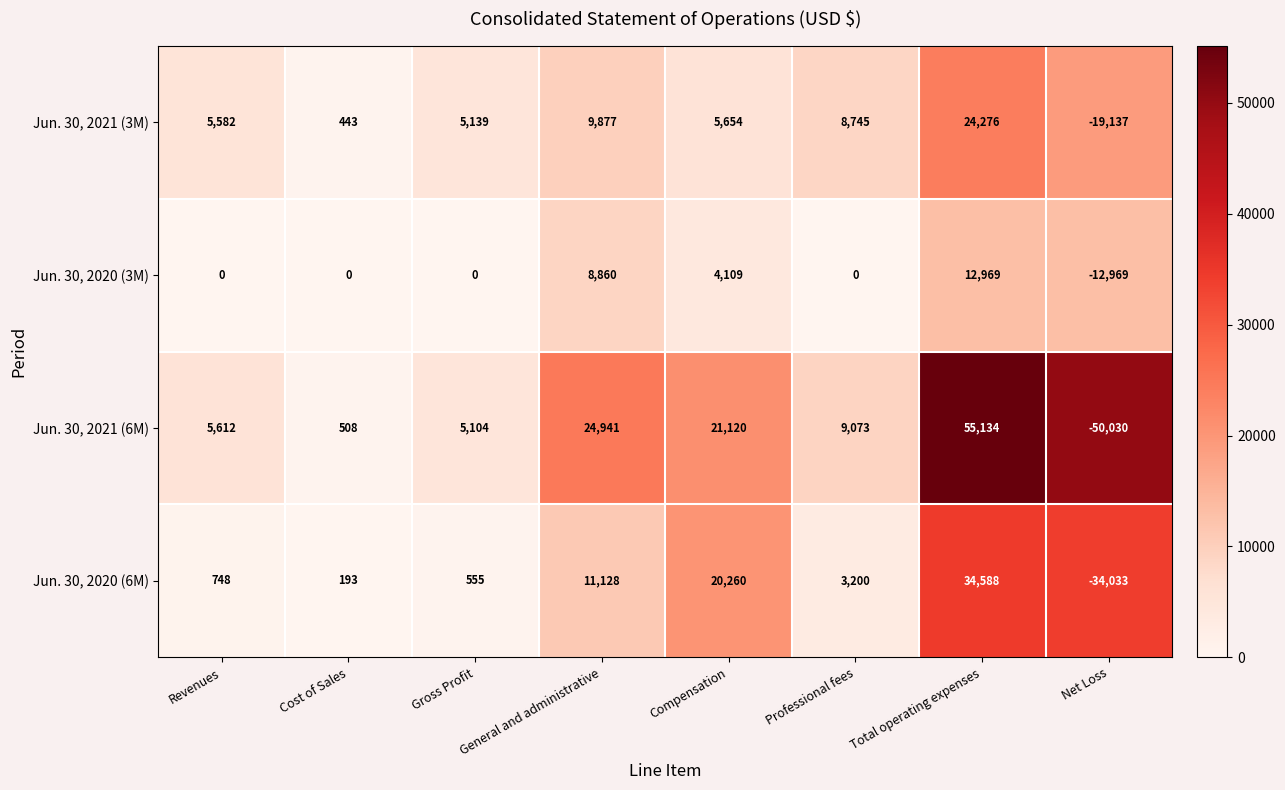

What is the difference between the Jun. 30, 2020 (6M) values at Gross Profit and General and administrative?

10573